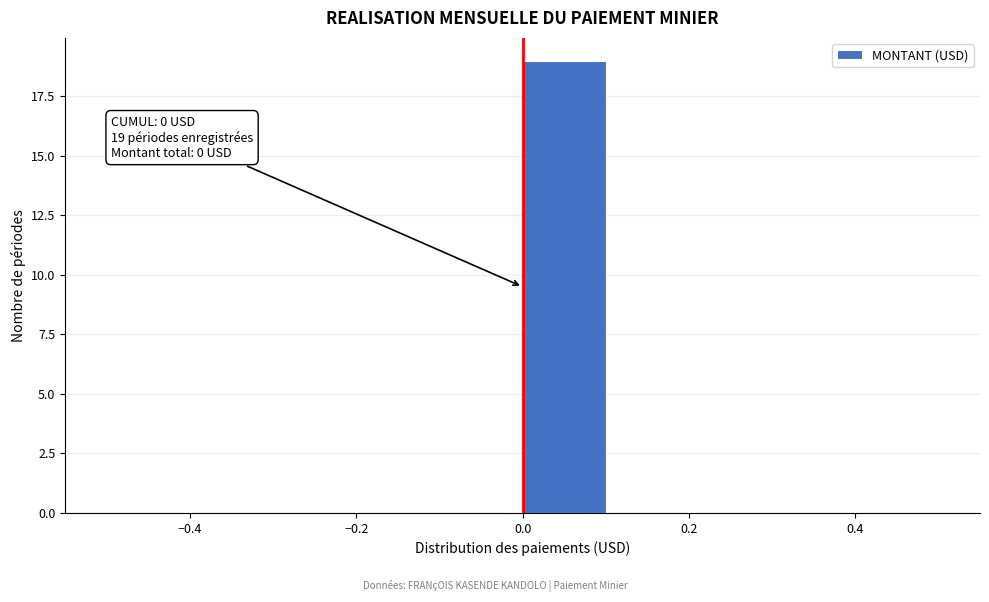

Over which range of the x-axis is the bar tallest?

0.0 to 0.1